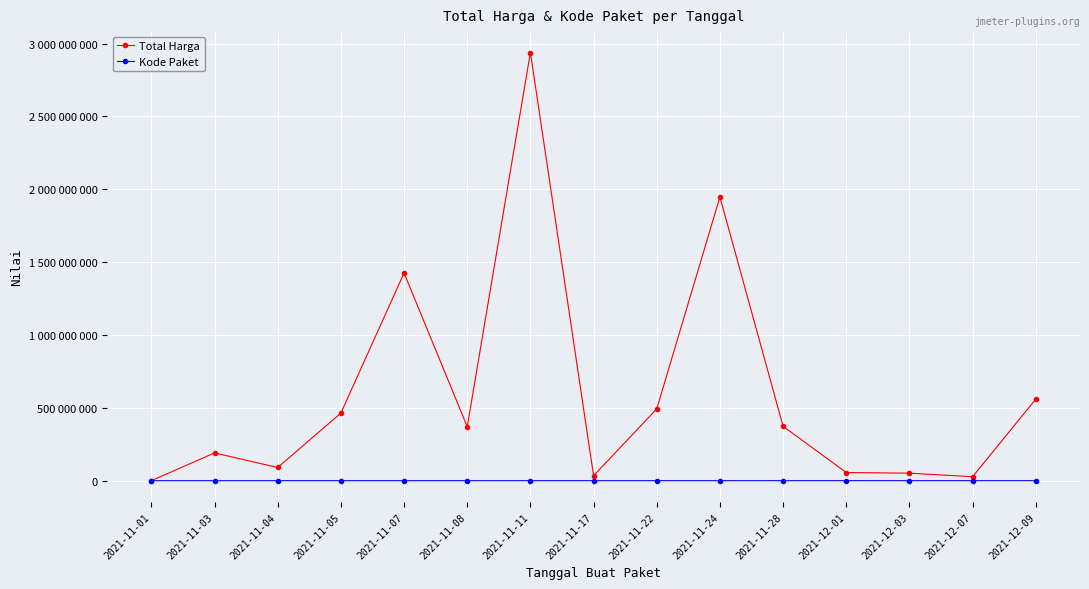

True or false: Total Harga and Kode Paket cross at least once.

False